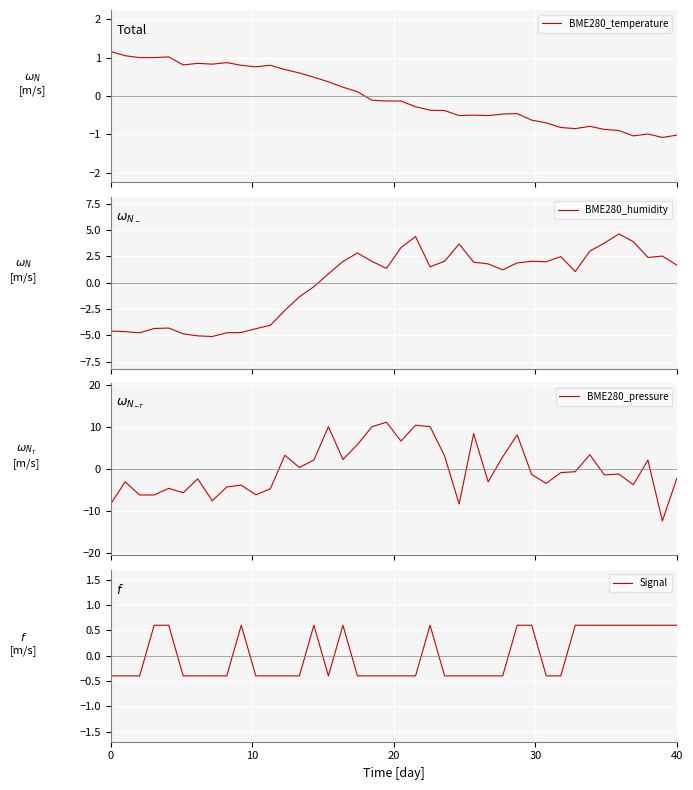

True or false: BME280_pressure and Signal intersect in this chart.

True